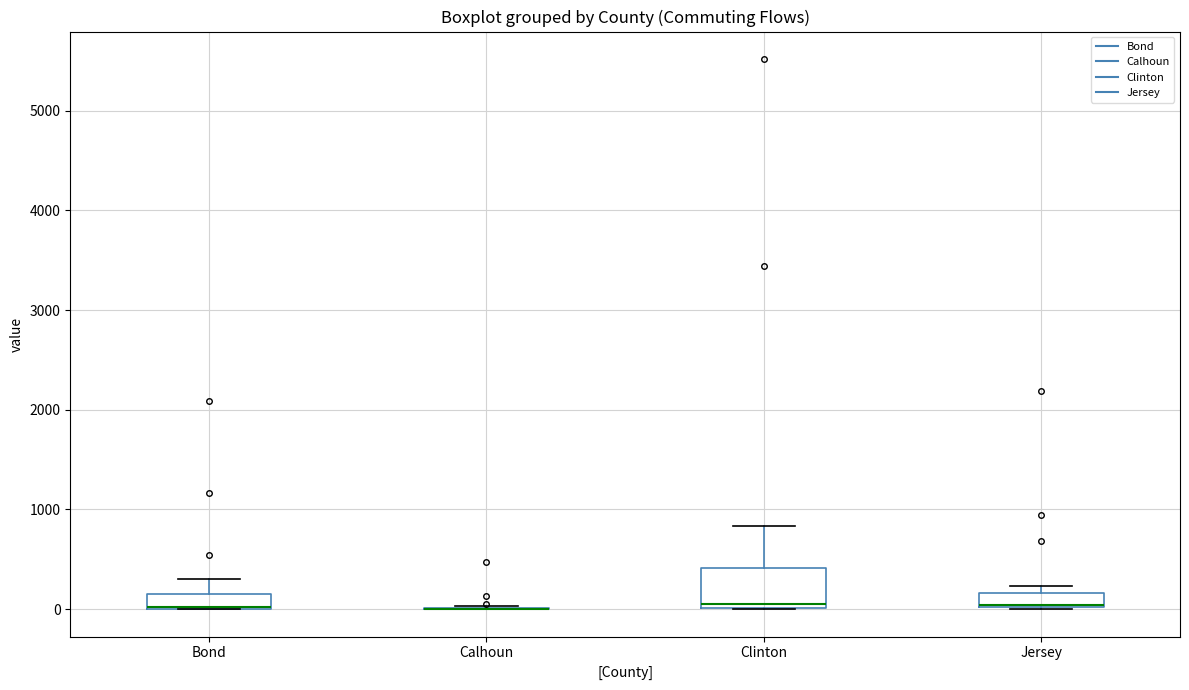

Comparing the boxes themselves (not the whiskers), which one is the tallest?

Clinton